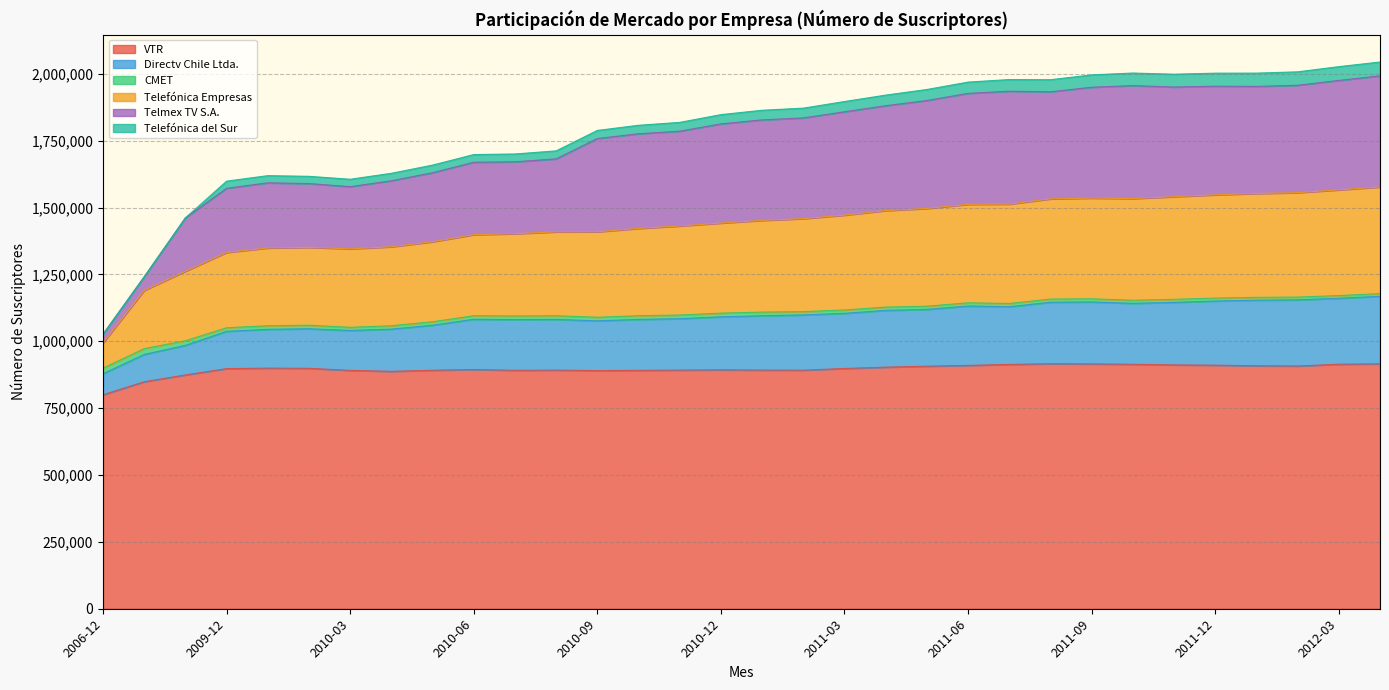

Which category has the lowest value in the Telmex TV S.A. series?

2006-12